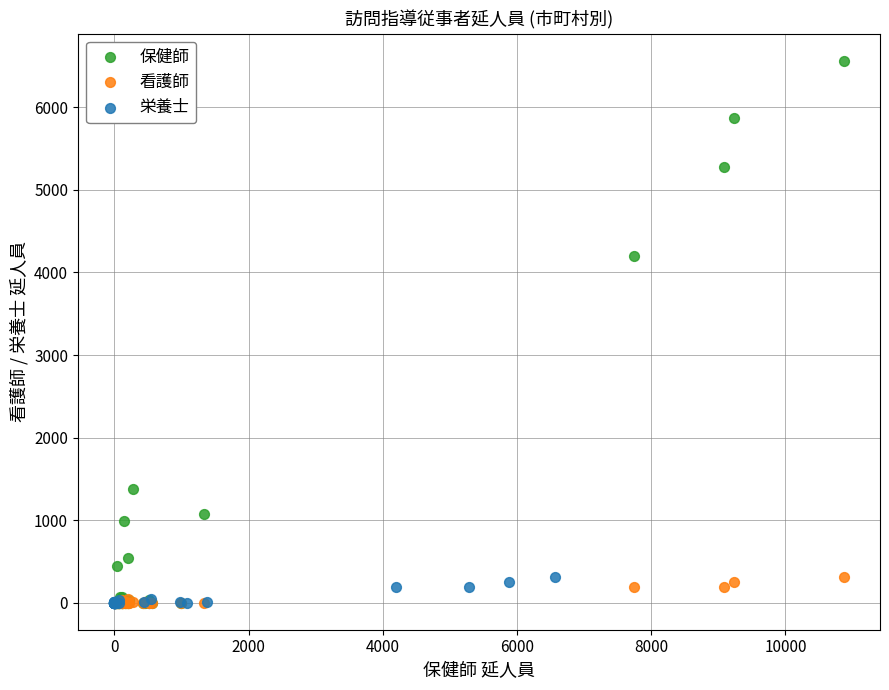

Which series has the largest Y range (max minus min)?

保健師